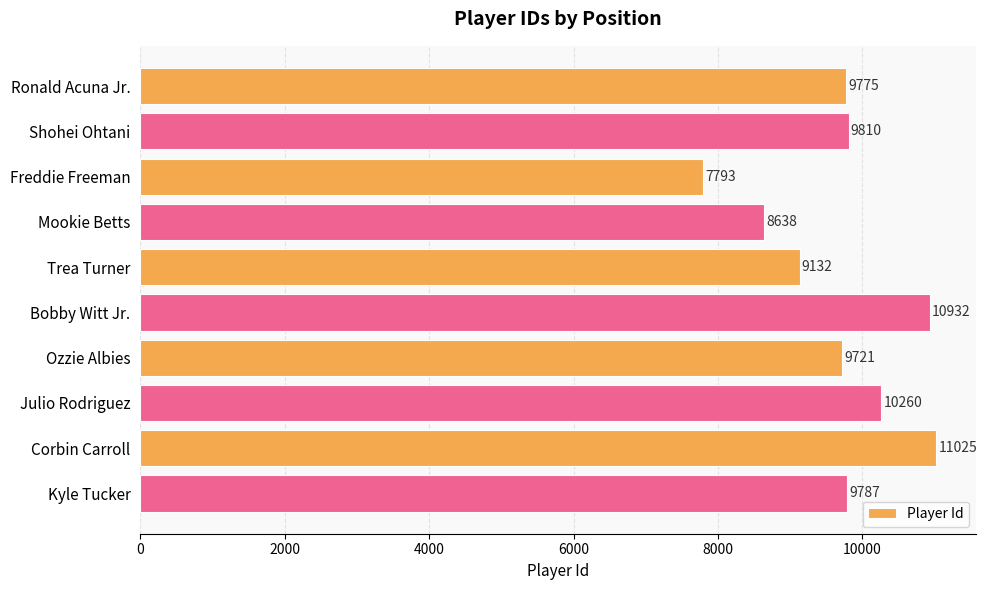

How many distinct data groups are displayed?

1